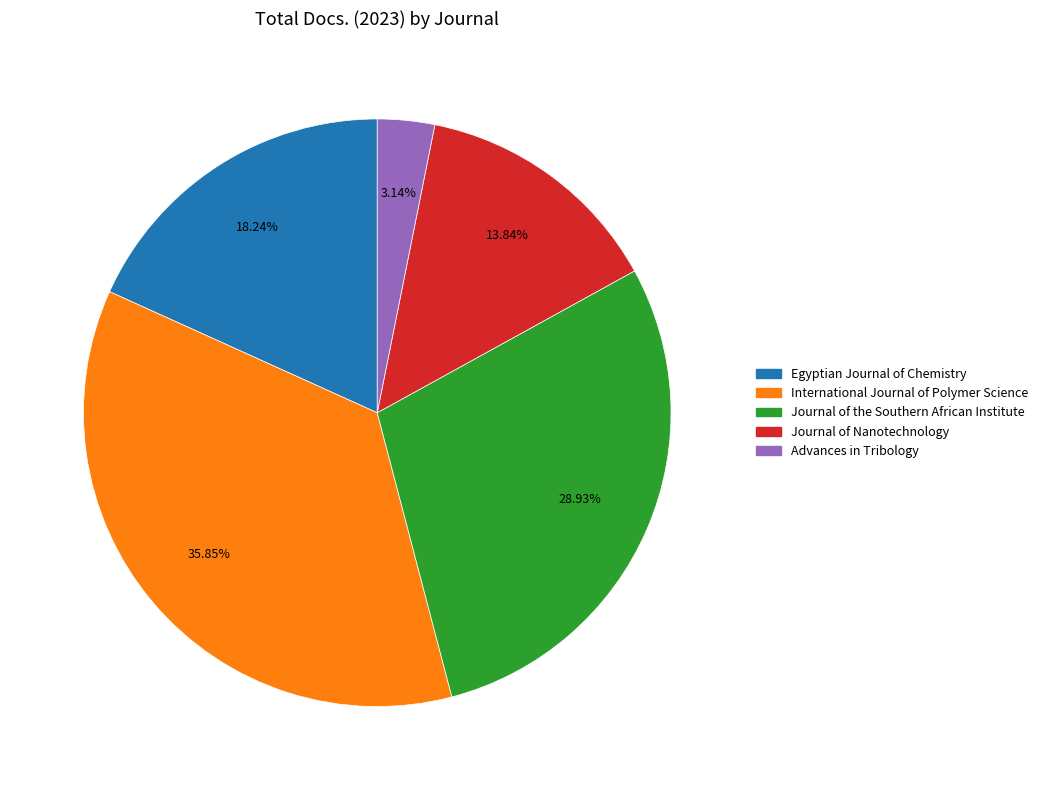

What is the ratio of the value at Journal of the Southern African Institute to the value at Advances in Tribology?

9.2